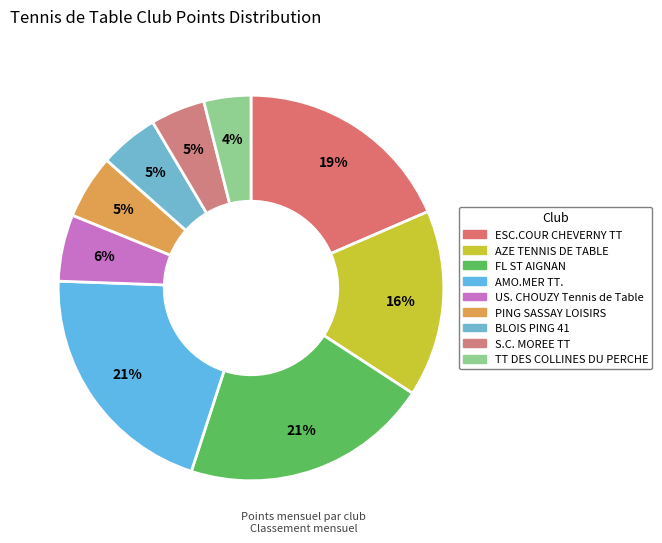

What percentage is the US. CHOUZY Tennis de Table slice, to the nearest percent?

6%